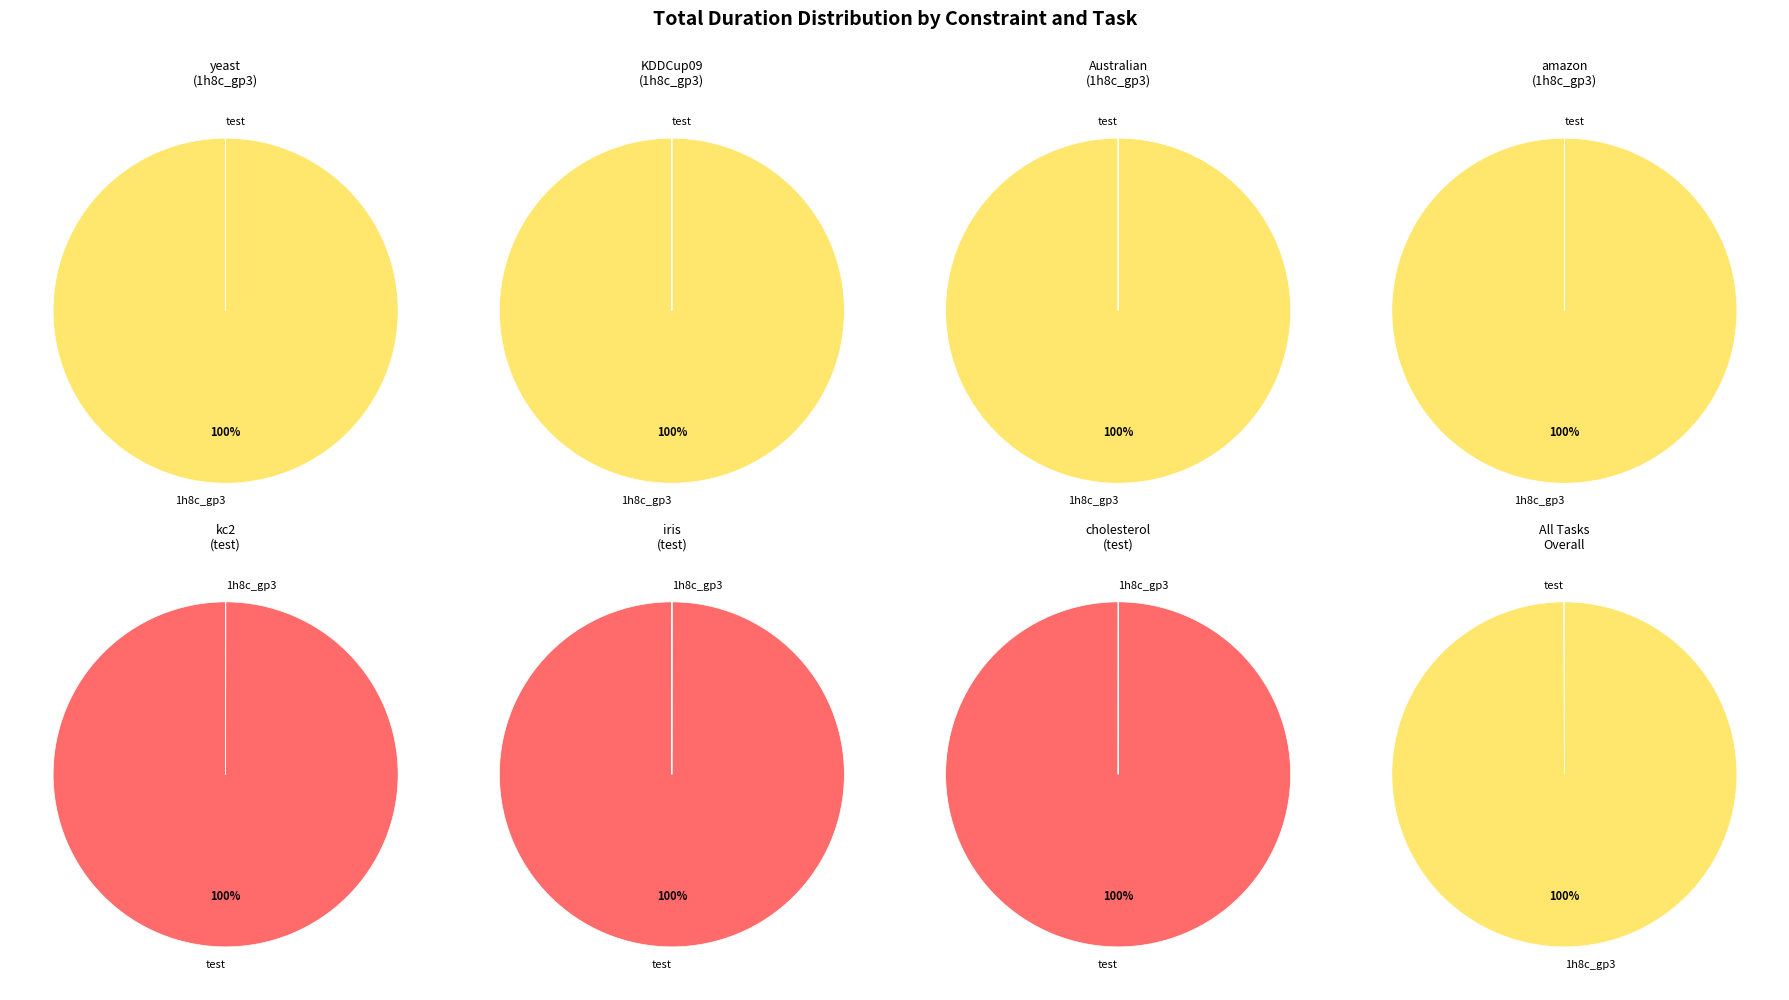

What is the smallest slice in the pie chart?

test